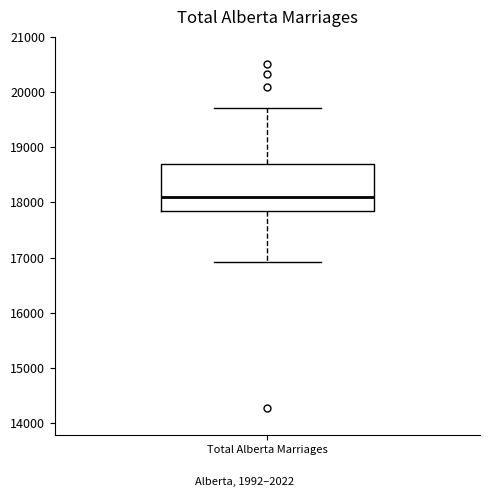

Where does the lower whisker of the box for Total Alberta Marriages end on the y-axis? The values are not printed on the chart, so give them approximately, as read against the axis.

16900